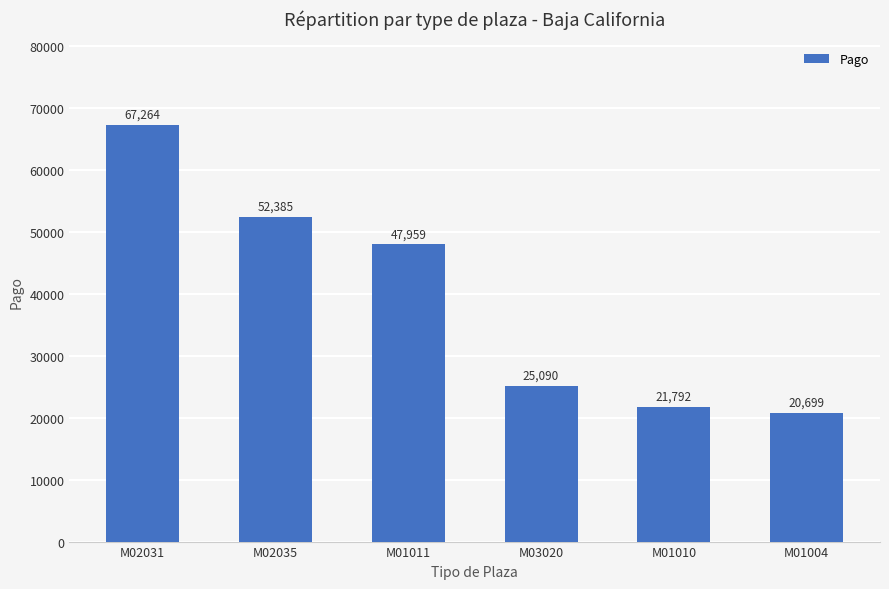

What is the smallest value displayed?

20699.7